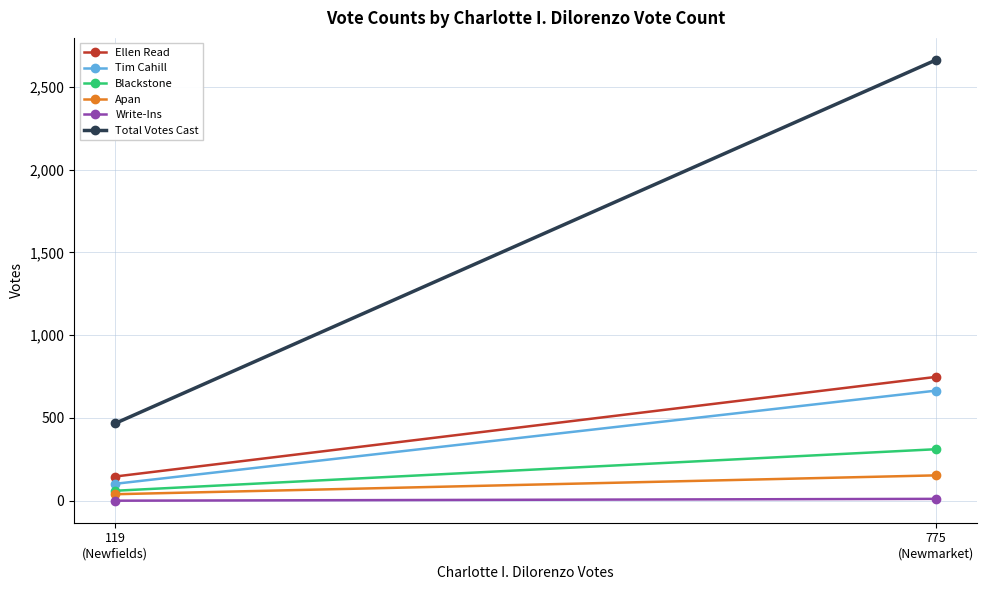

What is the spread (max minus min) of values at 775
(Newmarket)?

2652